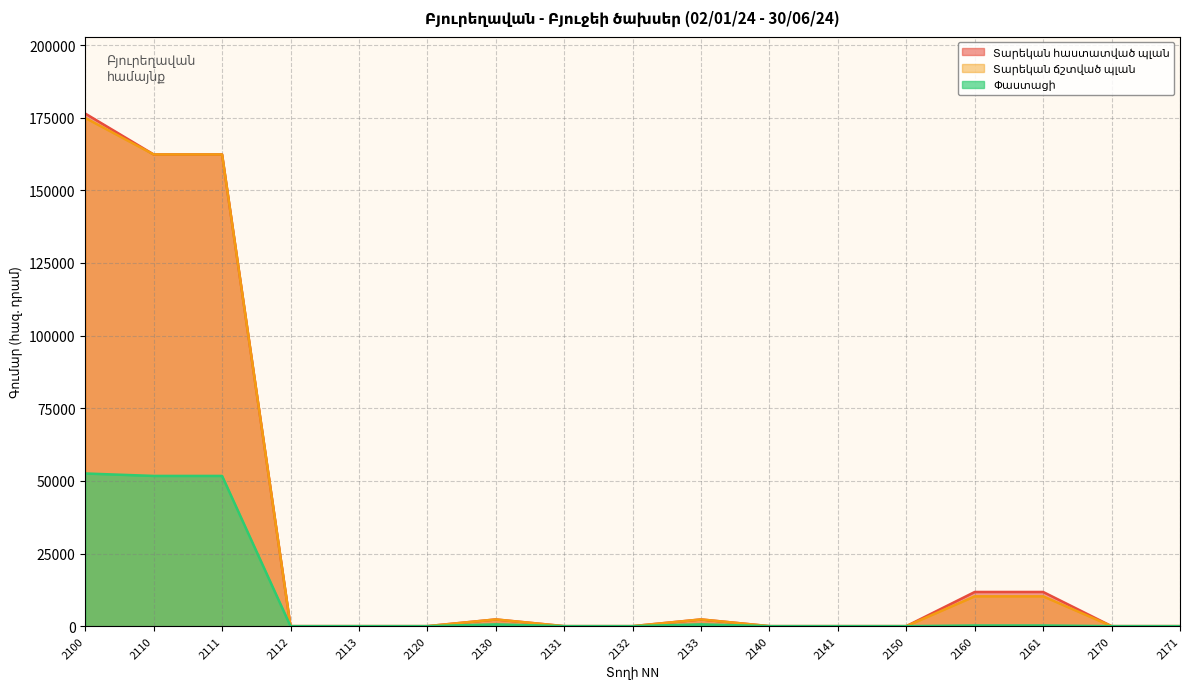

What is the average value of the Փաստացի series?

9272.5